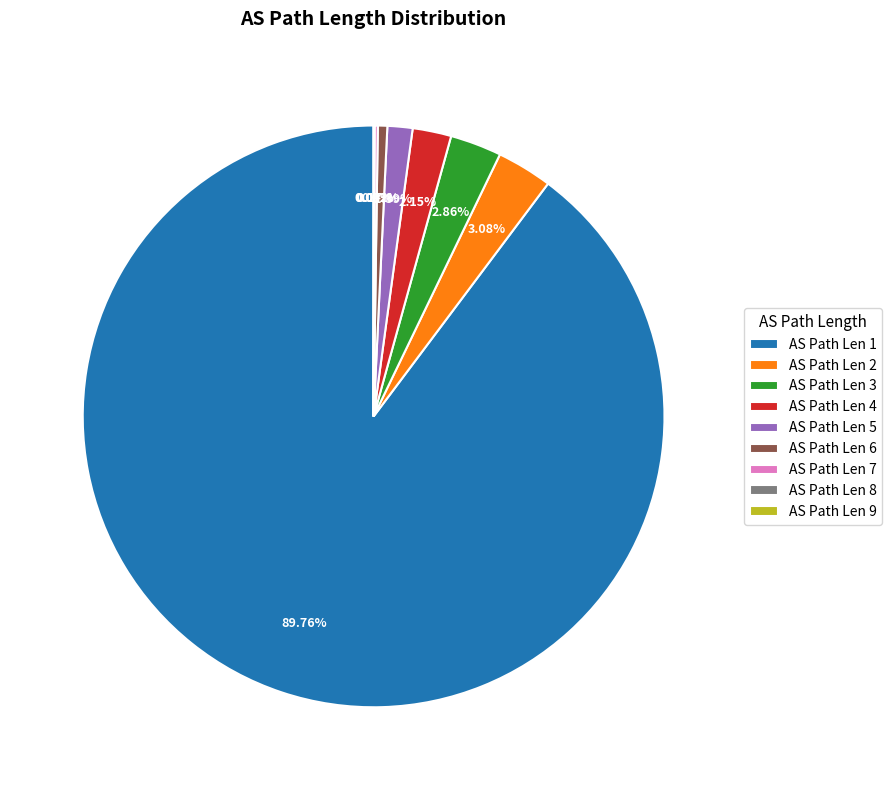

What is the majority slice?

AS Path Len 1